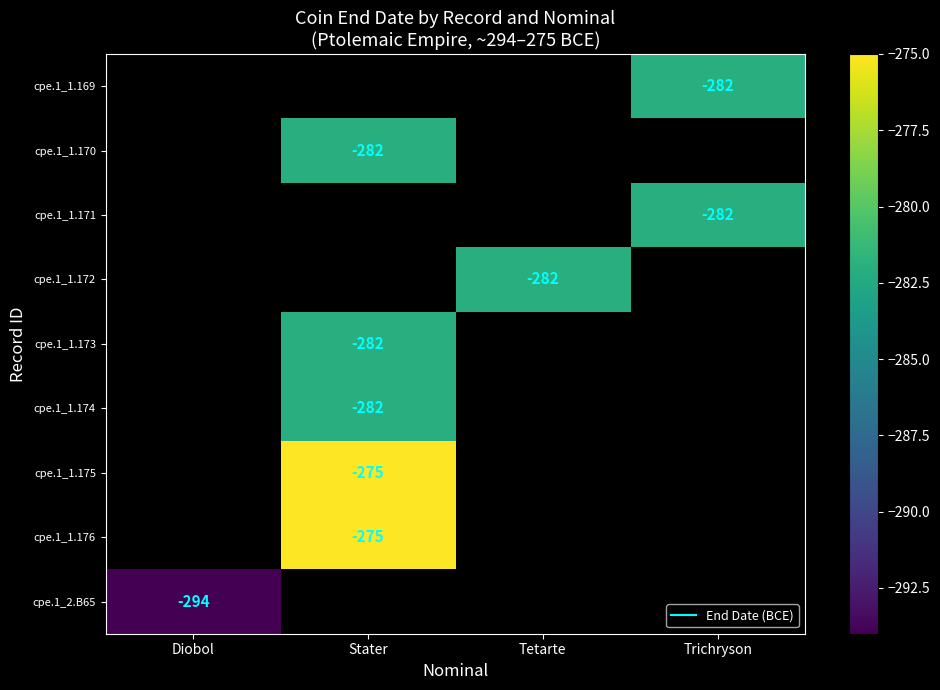

At which category does the chart reach its peak across all series?

Stater